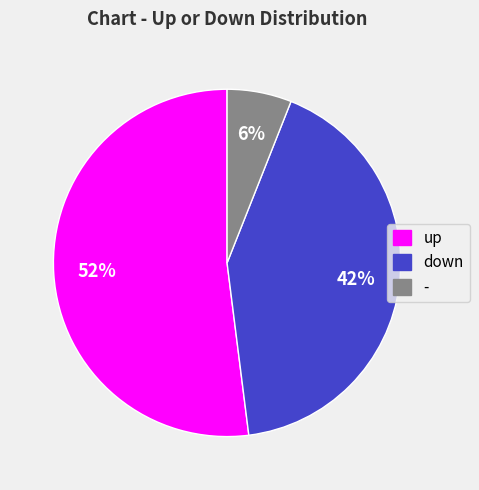

To the nearest percent, what is the average slice percentage?

33%